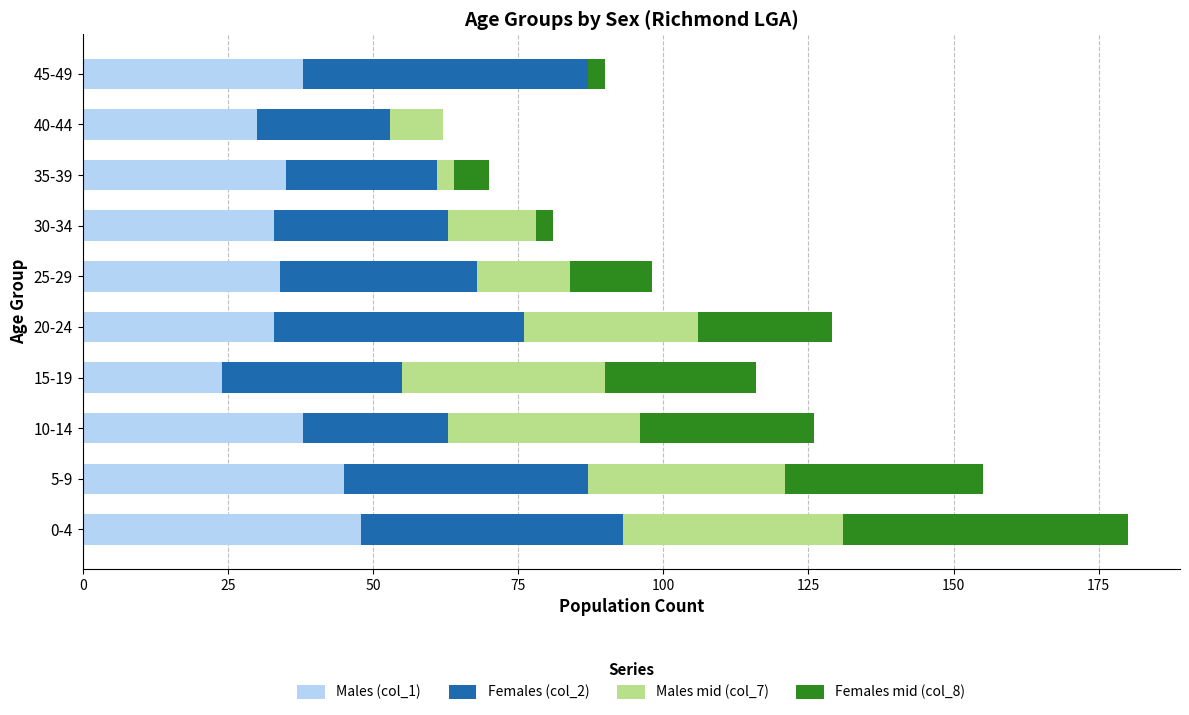

At which category is the sum across all series the highest?

0-4